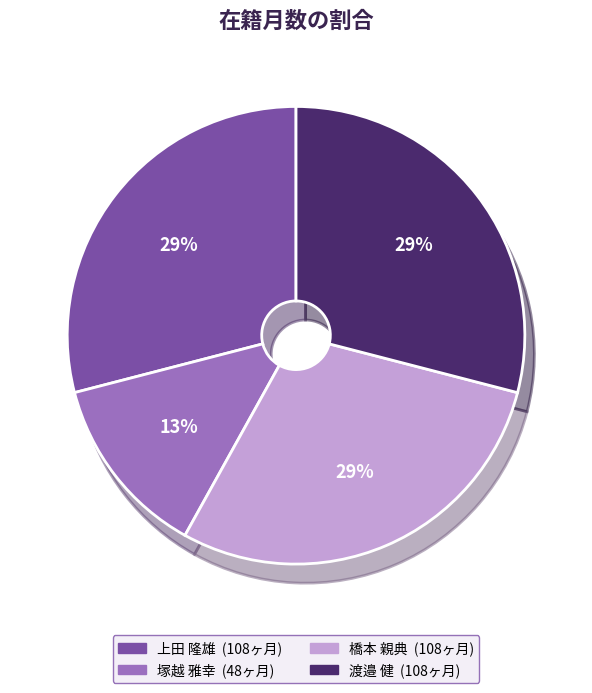

To the nearest percent, what portion does 上田 隆雄 represent?

29%